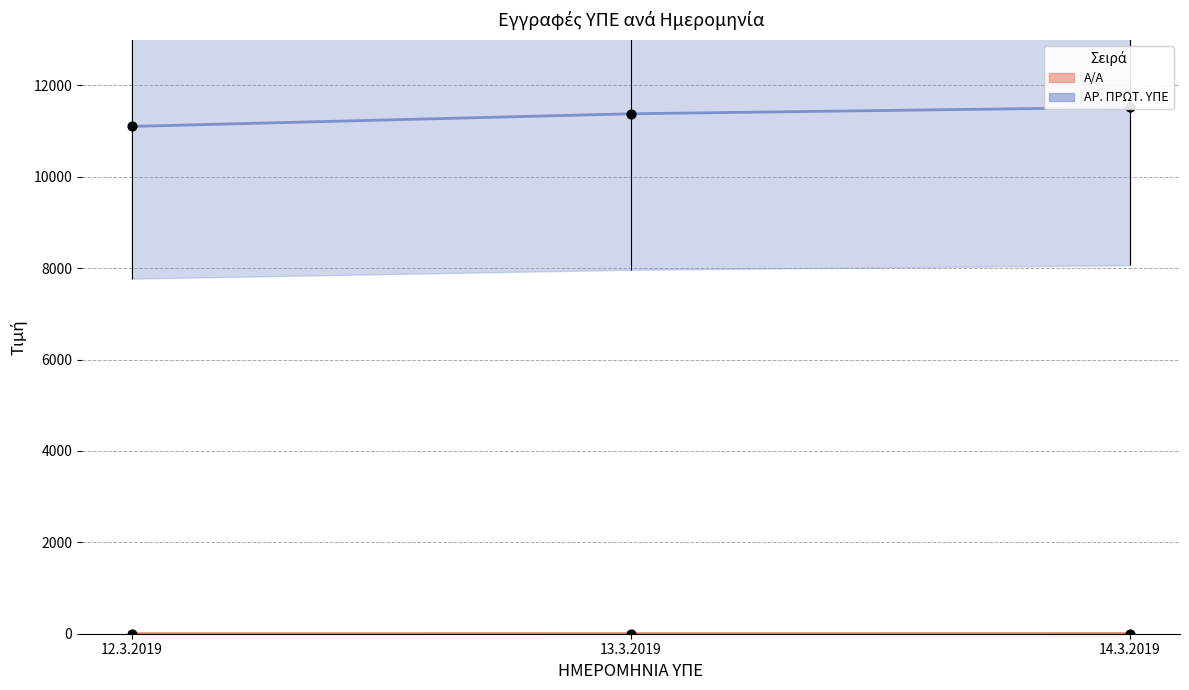

Which series contains the highest Y value?

ΑΡ. ΠΡΩΤ. ΥΠΕ